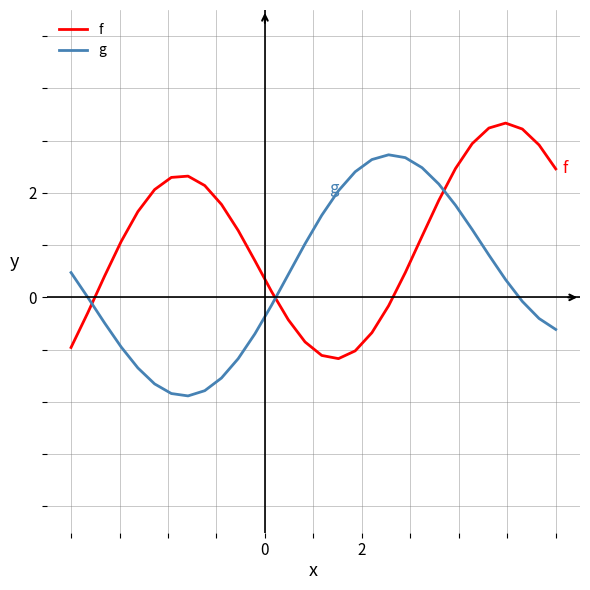

How many values in f are below zero?

9